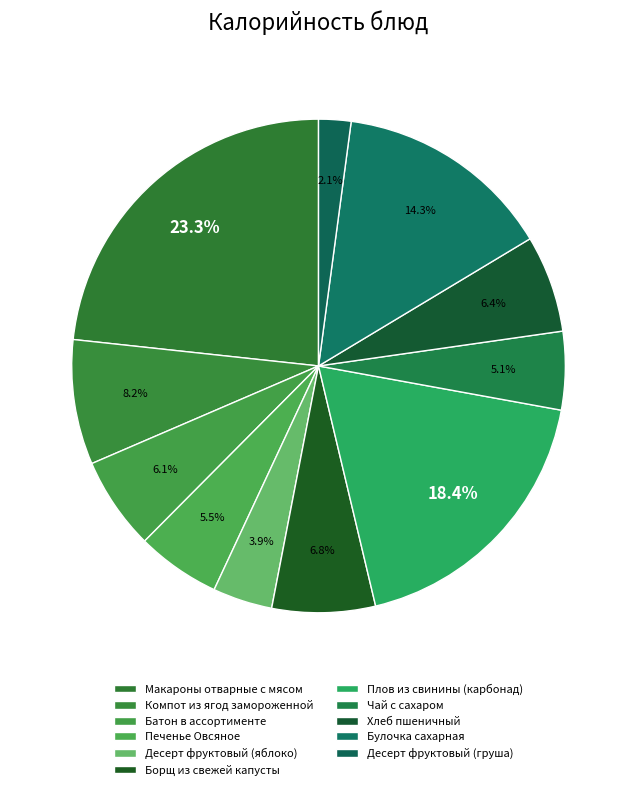

How much of the chart is everything except Плов из свинины (карбонад)?

81.6%